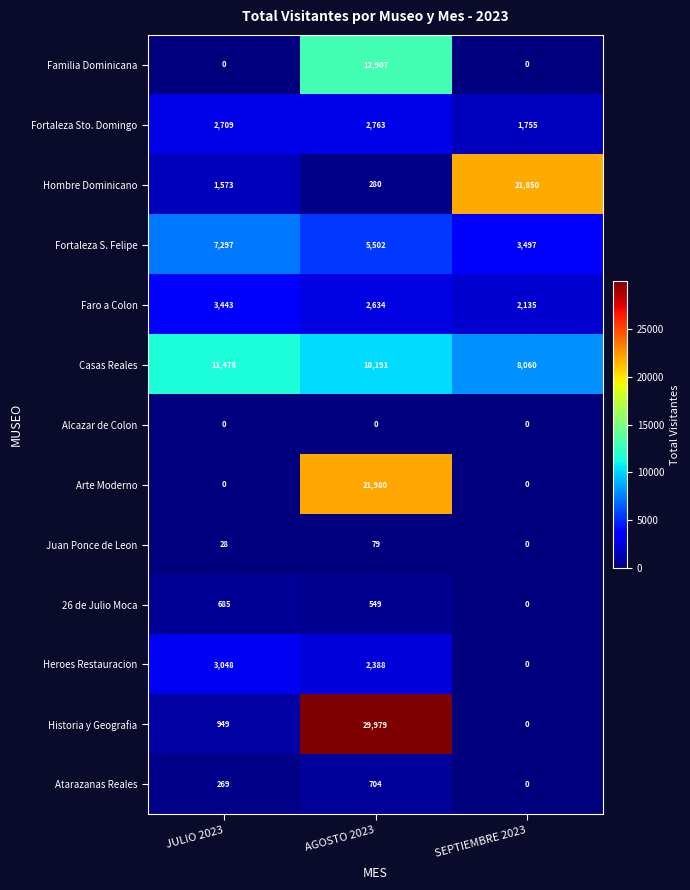

What is the difference between the maximum and minimum values in the Atarazanas Reales series?

704